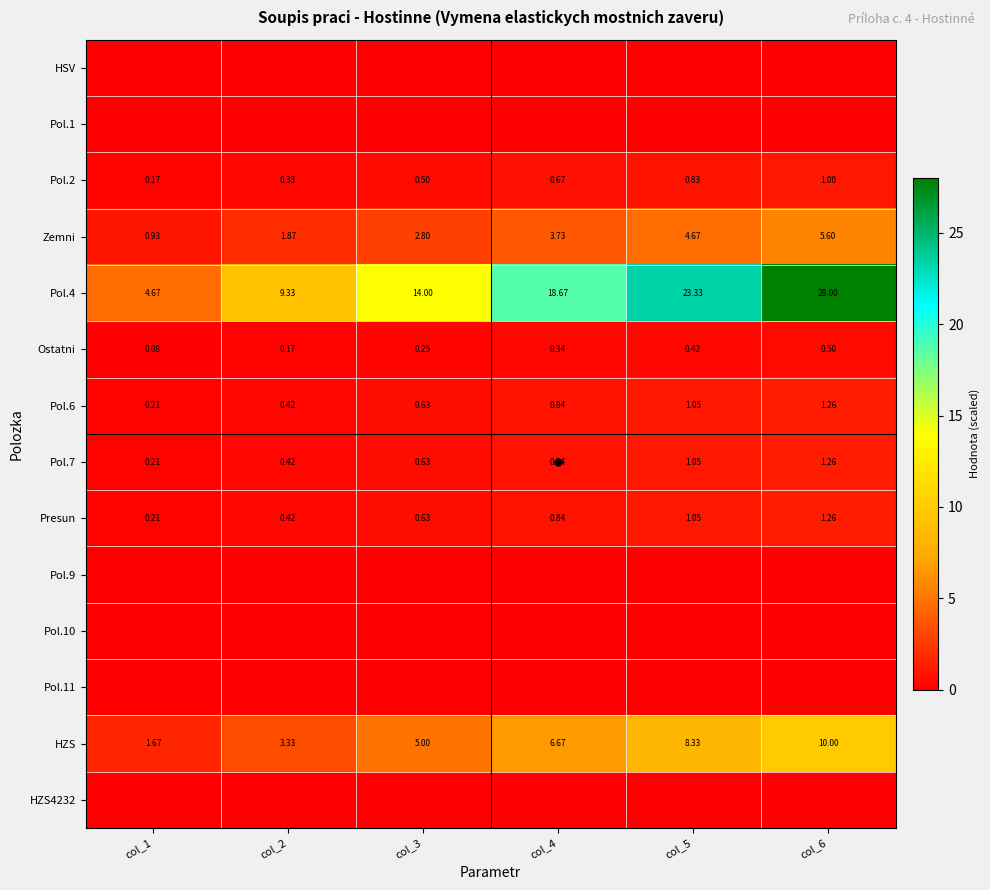

Rank the series at col_3 from highest to lowest value.

Pol.4, HZS, Zemni, Pol.6, Pol.7, Presun, Pol.2, Ostatni, HSV, Pol.1, Pol.9, Pol.10, Pol.11, HZS4232